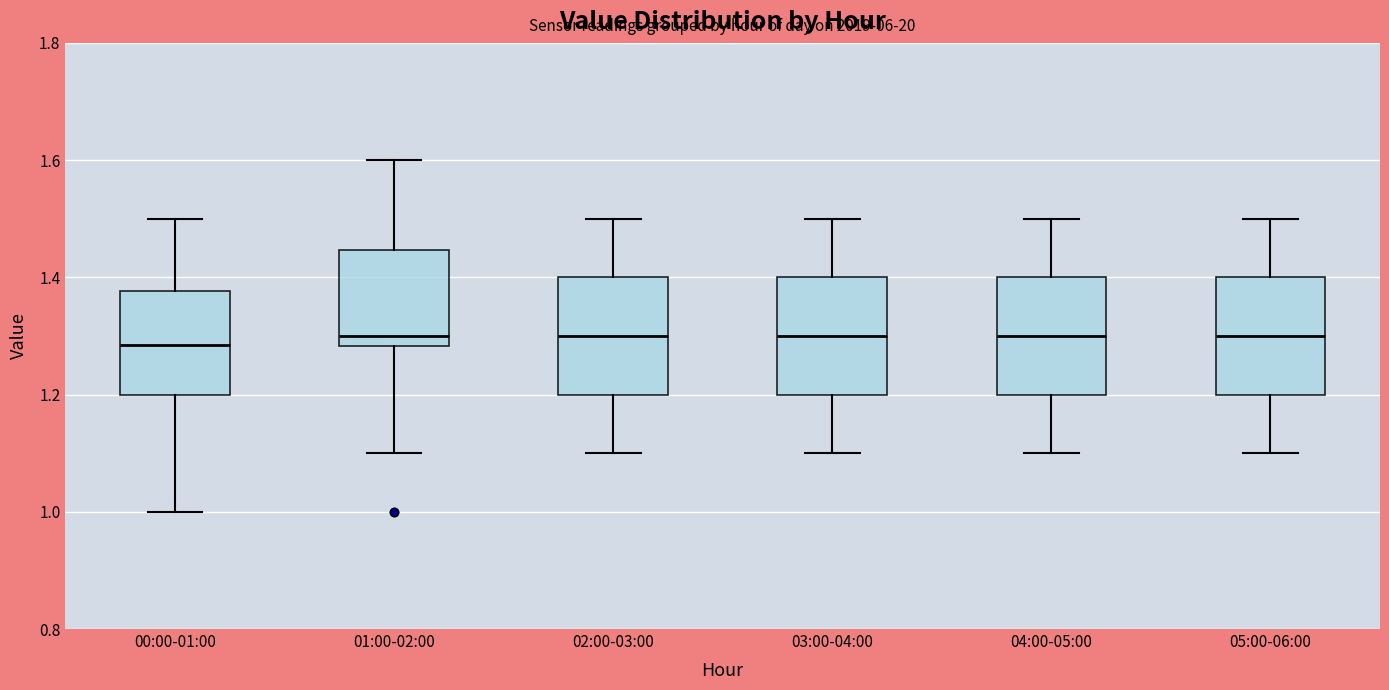

Reading left to right, transcribe this box plot: for each box, give where its median line is, the range the box spans, and where its two whiskers end, as read against the y-axis. The values are not printed on the chart, so give them approximately, as read against the axis.

00:00-01:00: median 1.28, box 1.20 to 1.38, whiskers 1.00 to 1.50
01:00-02:00: median 1.30, box 1.28 to 1.44, whiskers 1.10 to 1.60
02:00-03:00: median 1.30, box 1.20 to 1.40, whiskers 1.10 to 1.50
03:00-04:00: median 1.30, box 1.20 to 1.40, whiskers 1.10 to 1.50
04:00-05:00: median 1.30, box 1.20 to 1.40, whiskers 1.10 to 1.50
05:00-06:00: median 1.30, box 1.20 to 1.40, whiskers 1.10 to 1.50